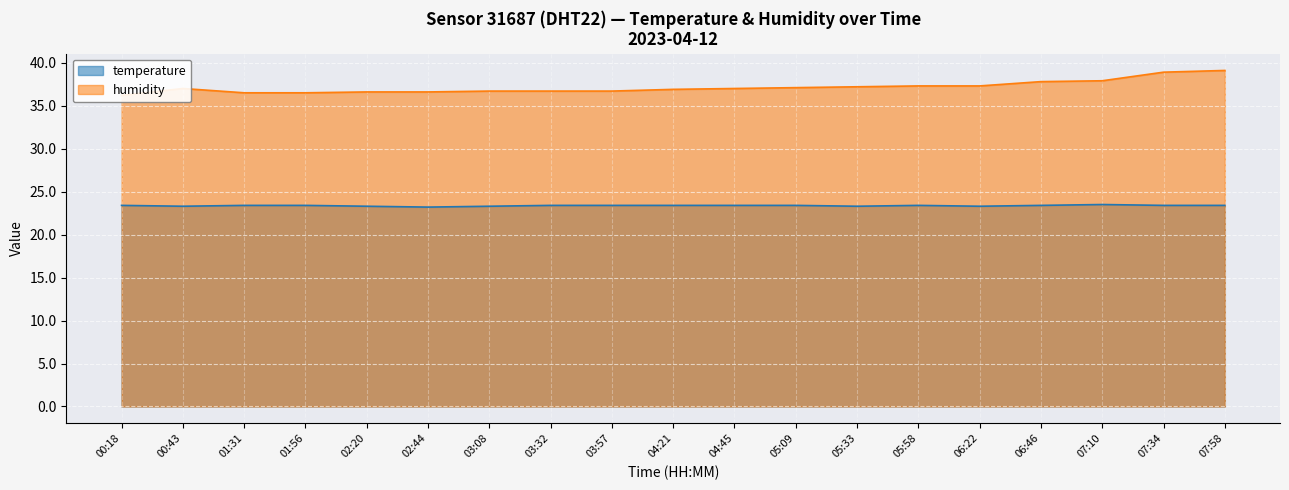

What is the minimum value for humidity?

36.2